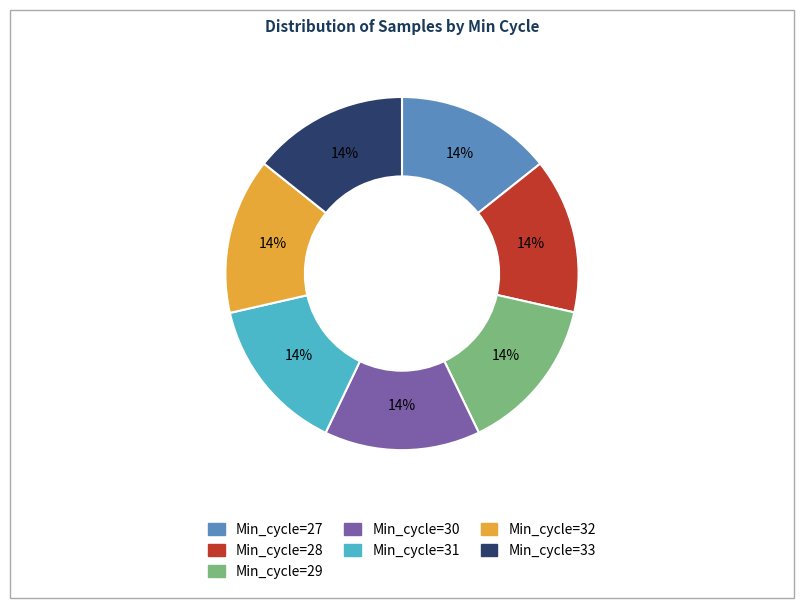

How many slices are in this pie chart?

7